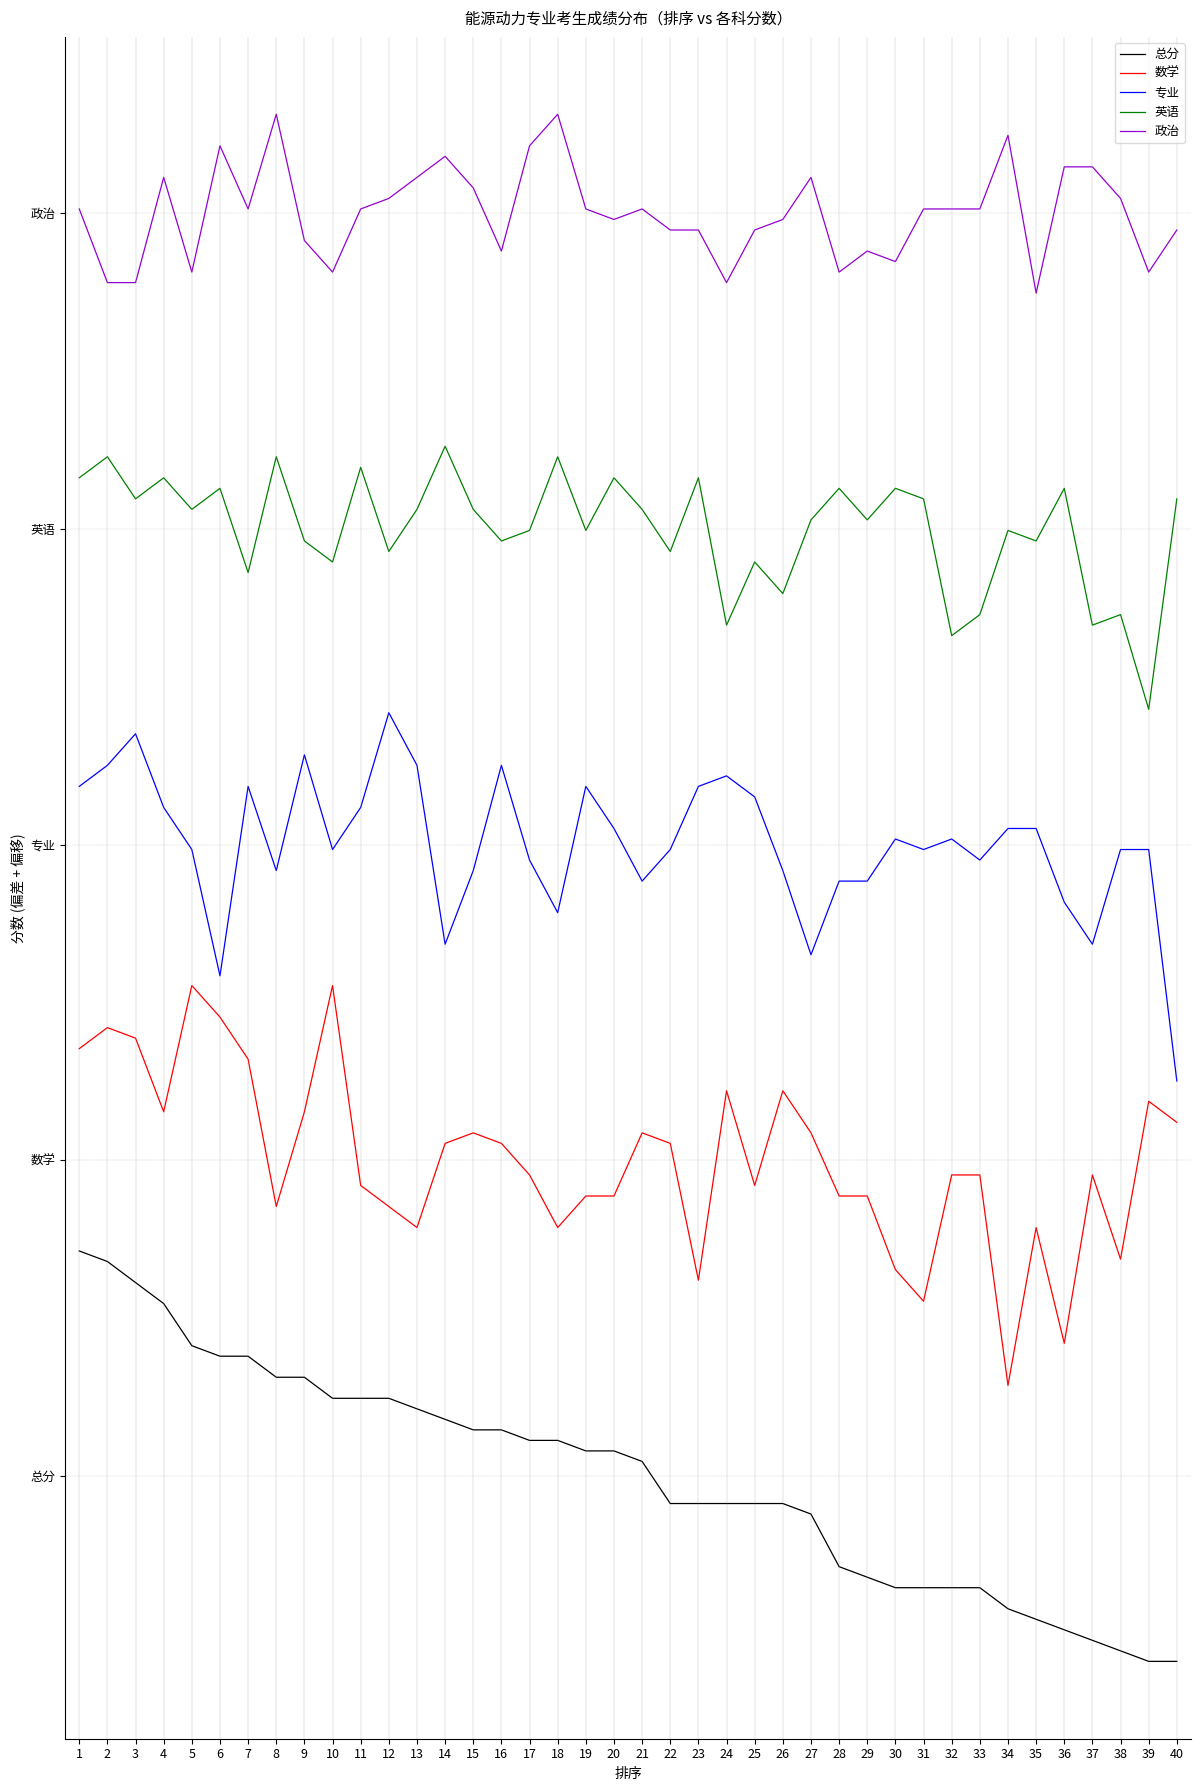

Is the value of 政治 at 5 greater than the value of 数学 at 40?

Yes